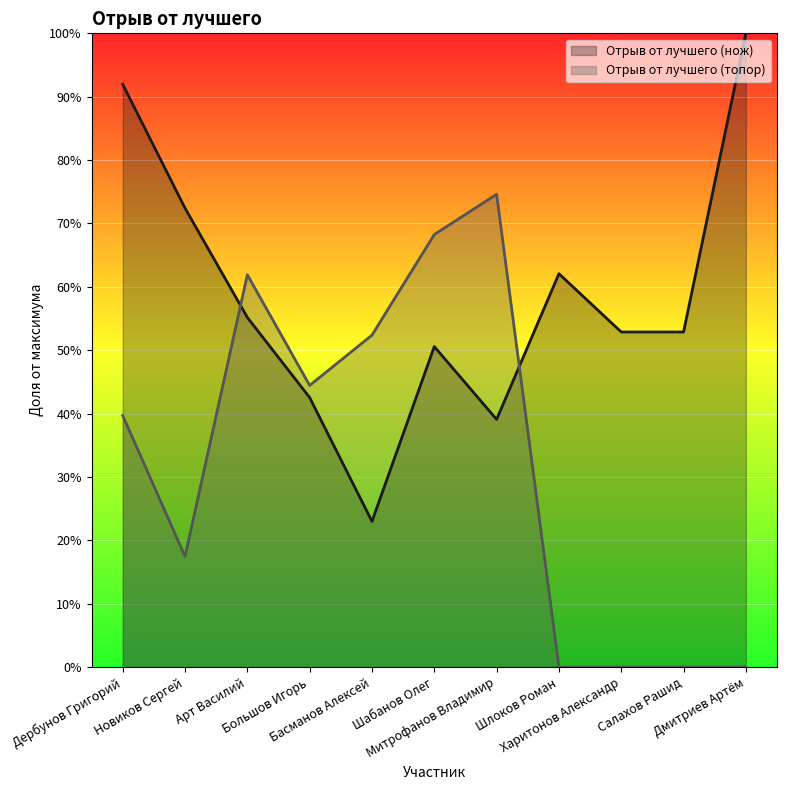

Where do Отрыв от лучшего (нож) and Отрыв от лучшего (топор) first cross each other?

Новиков Сергей and Арт Василий